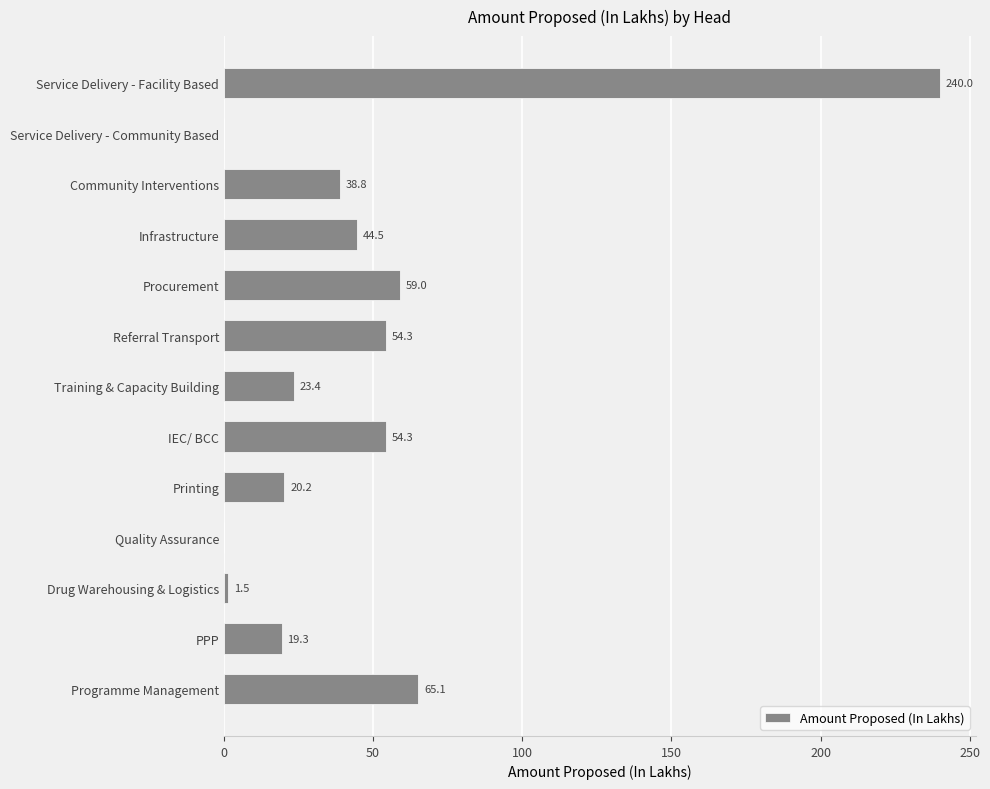

How many series are shown in this chart?

1